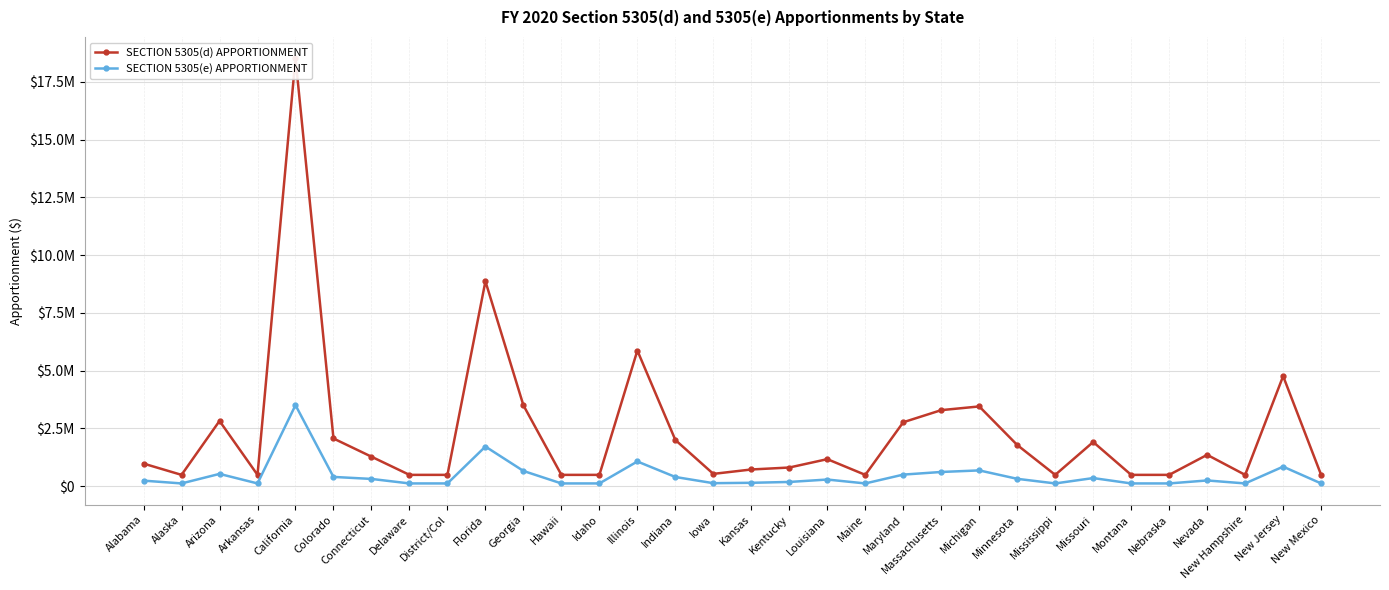

Where is SECTION 5305(e) APPORTIONMENT nearest to the value 1815807?

Florida